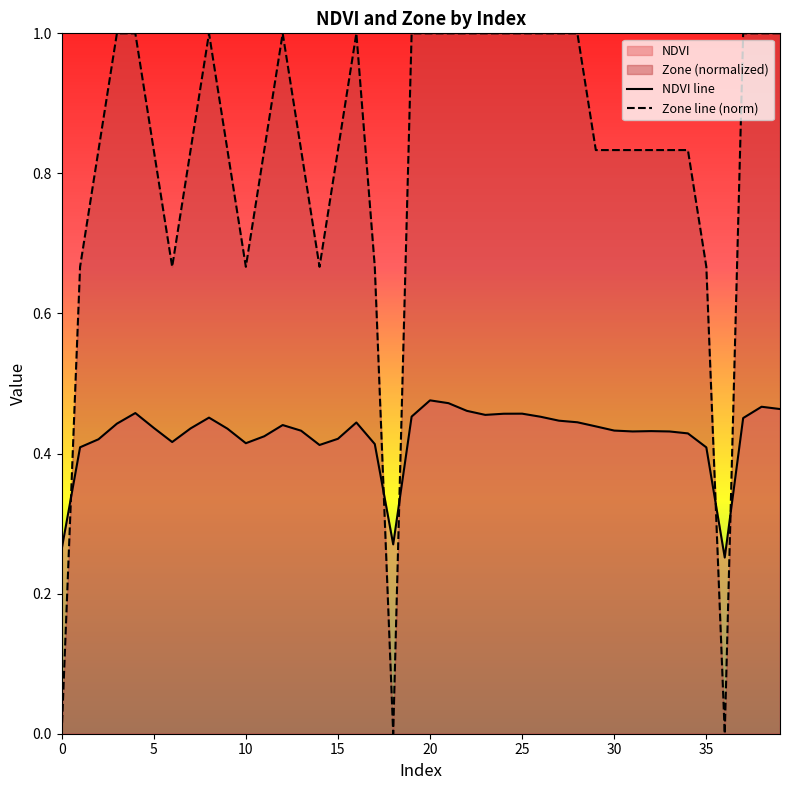

How many intersections are there between Zone line (norm) and NDVI line?

5